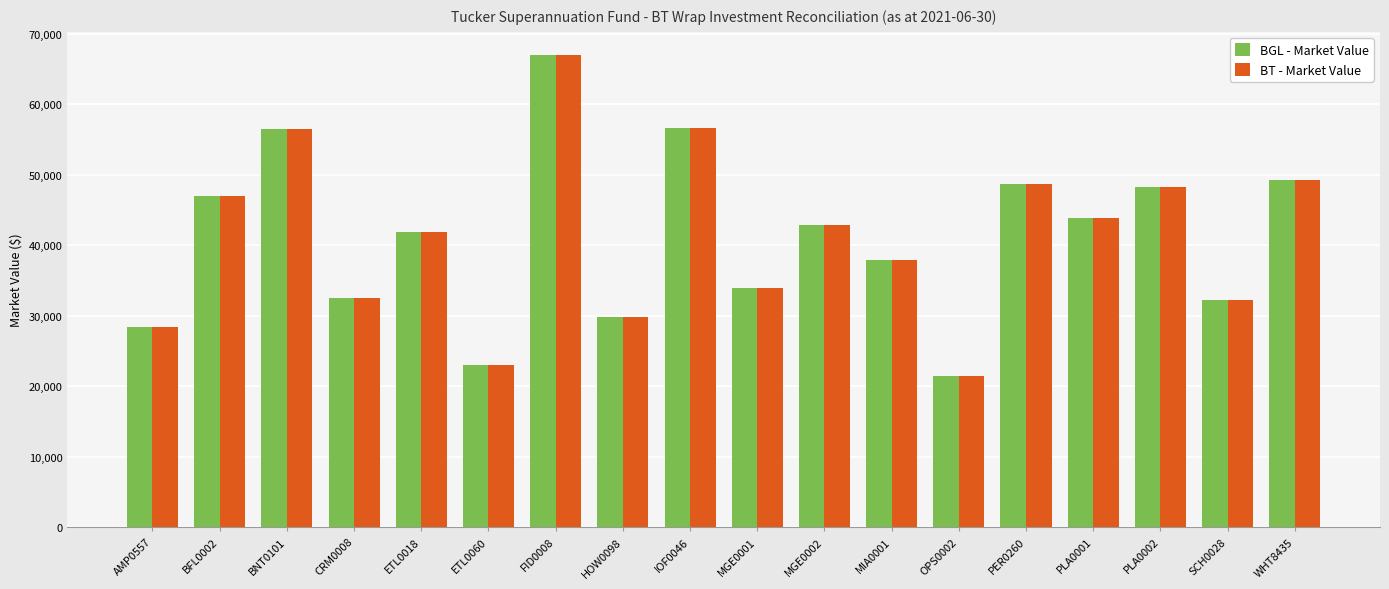

What is the label of the 18th bar from the right?

AMP0557